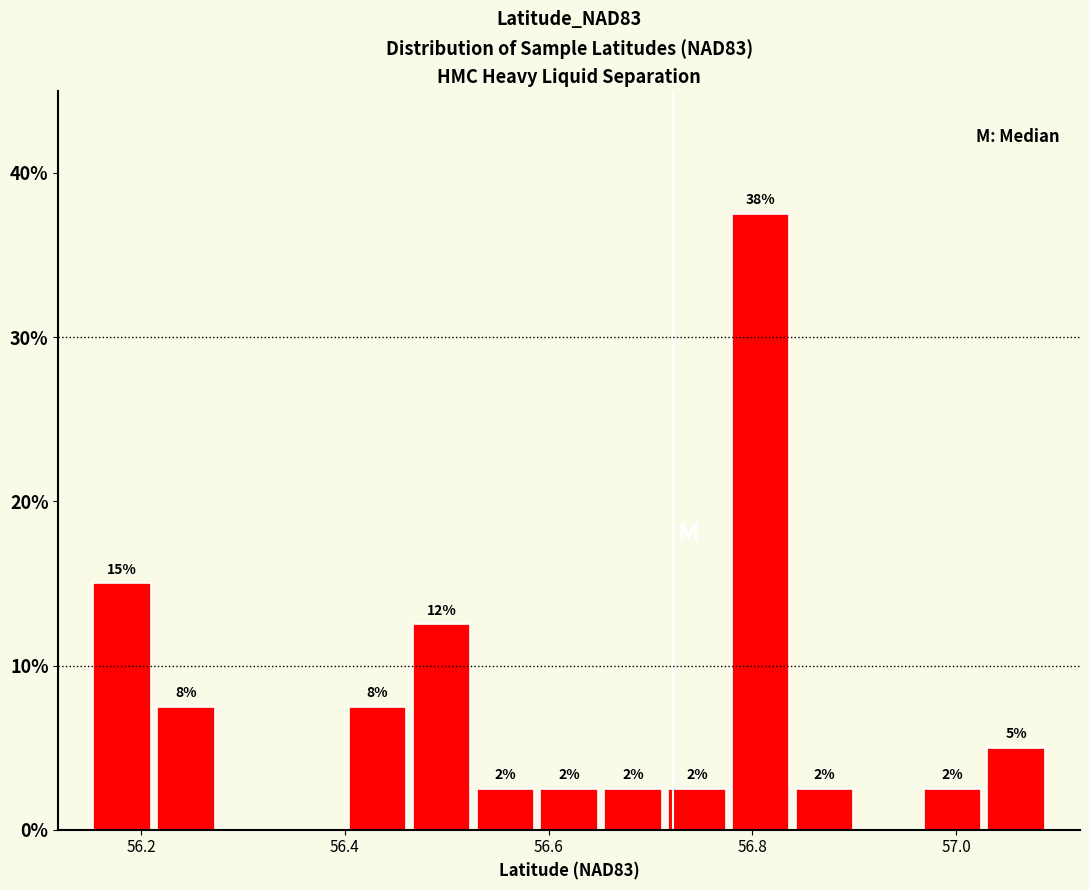

Around what value on the x-axis is the tallest bar? Give the approximate position of its centre, as read against the axis.

56.80